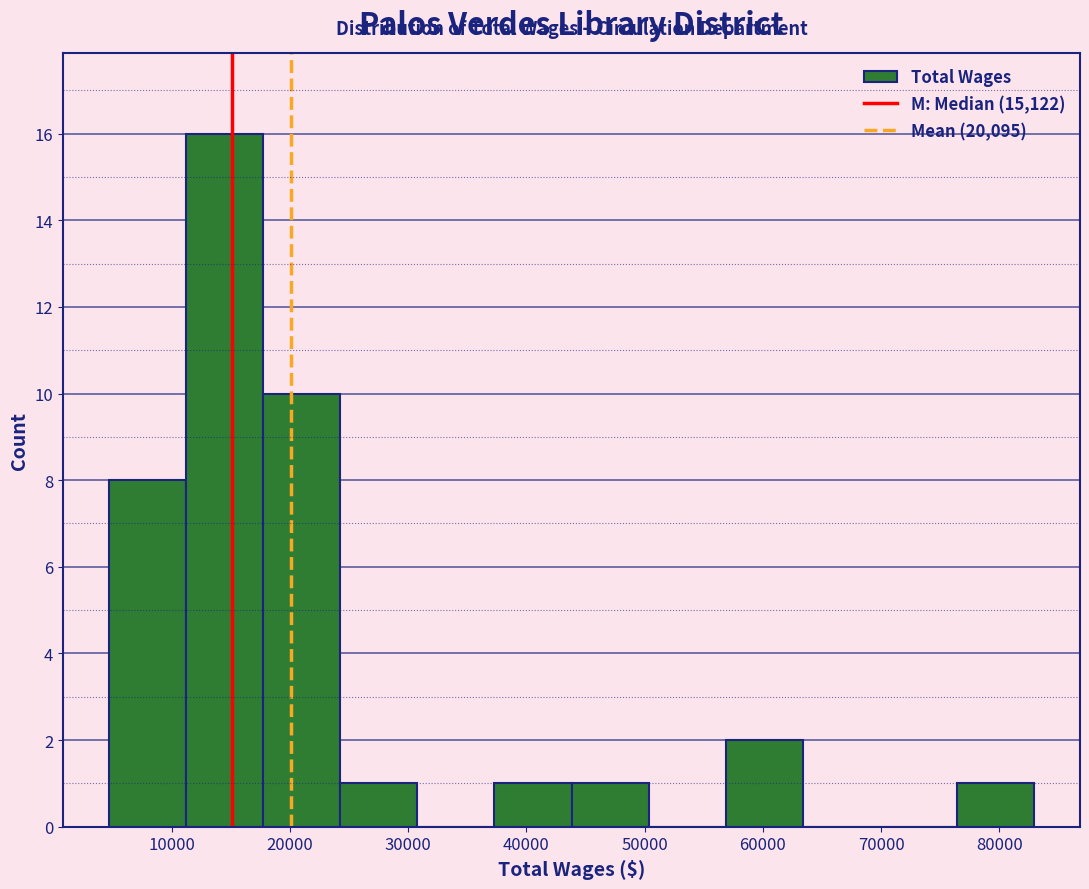

Reading left to right, transcribe this chart: for each bar, give the range it covers on the x-axis and its height. Neither the bar edges nor the heights are printed on the chart, so give them approximately, as read against the axes.

5000 to 11000: 8
11000 to 18000: 16
18000 to 24000: 10
24000 to 31000: 1
31000 to 37000: 0
37000 to 44000: 1
44000 to 50000: 1
50000 to 57000: 0
57000 to 63000: 2
63000 to 70000: 0
70000 to 76000: 0
76000 to 83000: 1